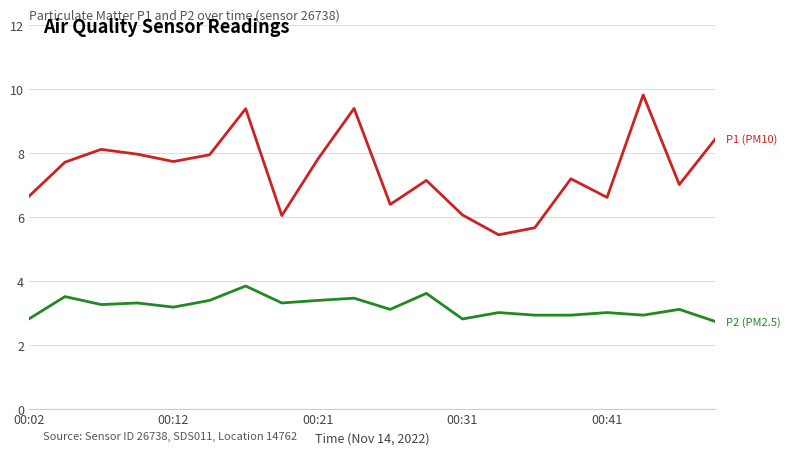

What is the smallest value displayed?

2.7